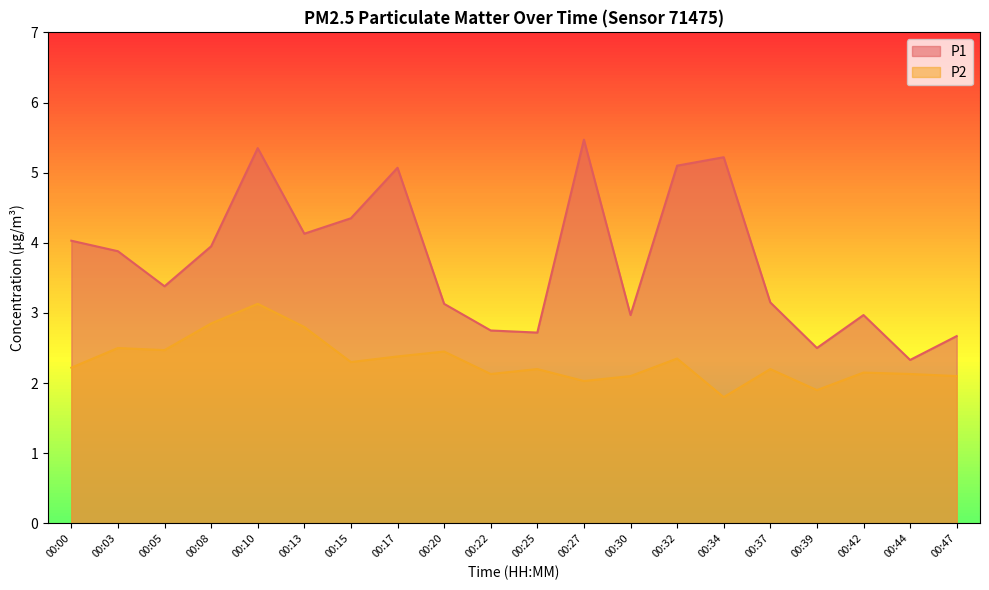

True or false: P1 has more than 0 points higher than both neighbors.

True